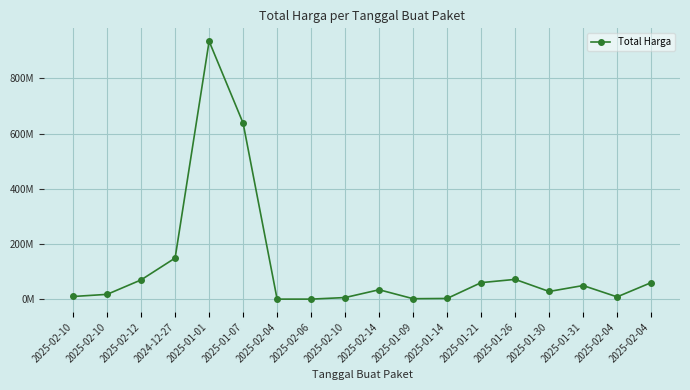

Is it true that the value at 2025-02-10 is 6000000?

True